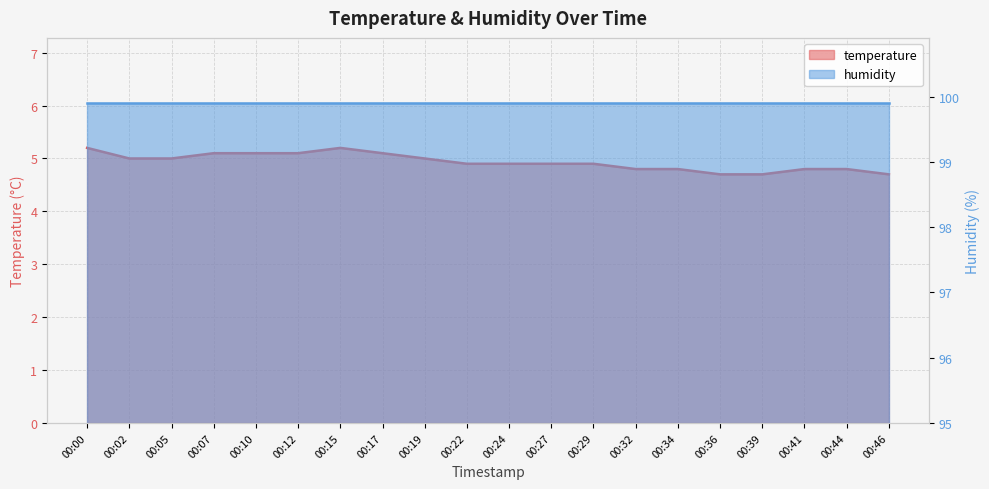

At which category does the data reach its first local peak?

00:15